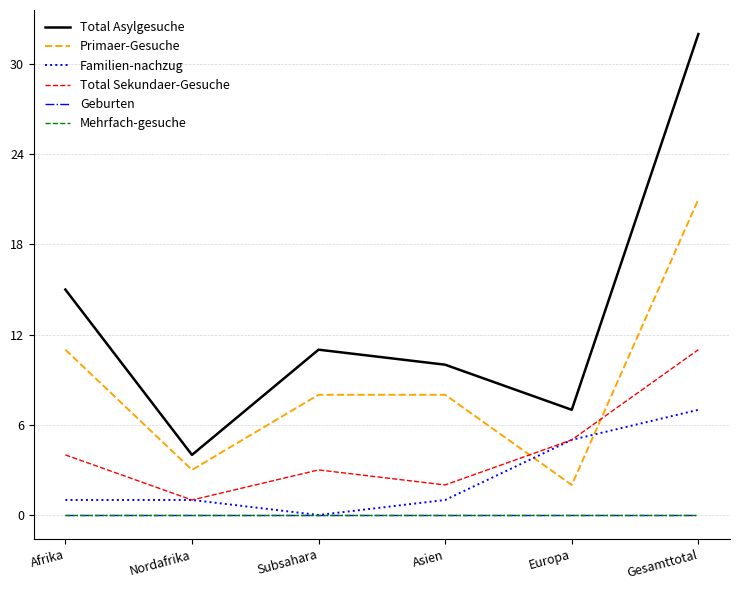

Rank the series at Europa from lowest to highest value.

Geburten, Mehrfach-gesuche, Primaer-Gesuche, Familien-nachzug, Total Sekundaer-Gesuche, Total Asylgesuche